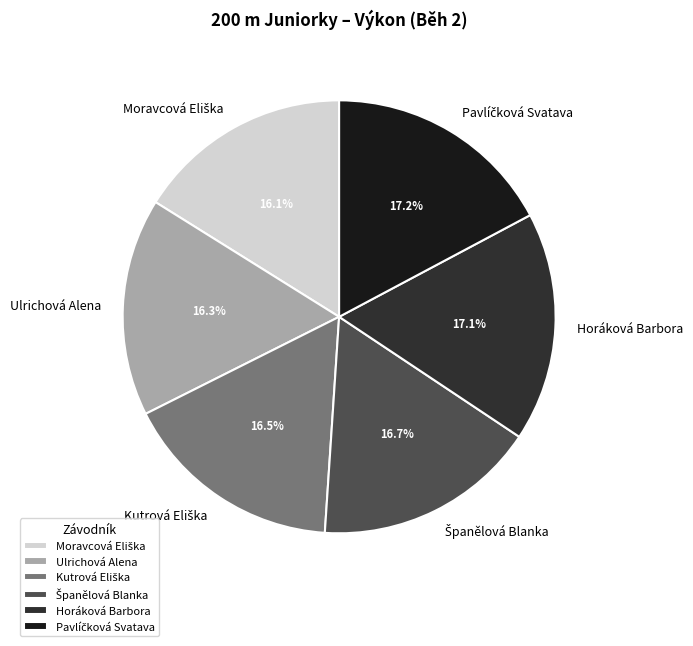

How many segments does this pie chart have?

6